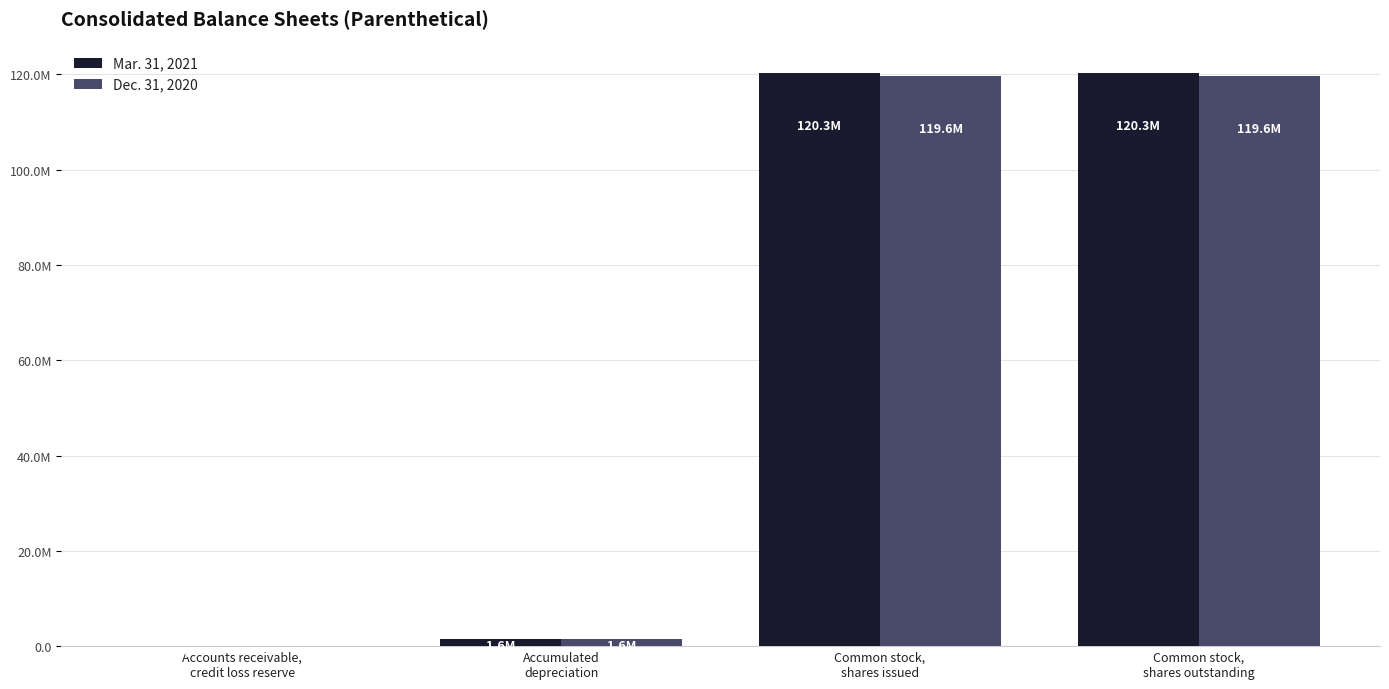

What is the value of the Mar. 31, 2021 bar at the 4th from the left?

120277000